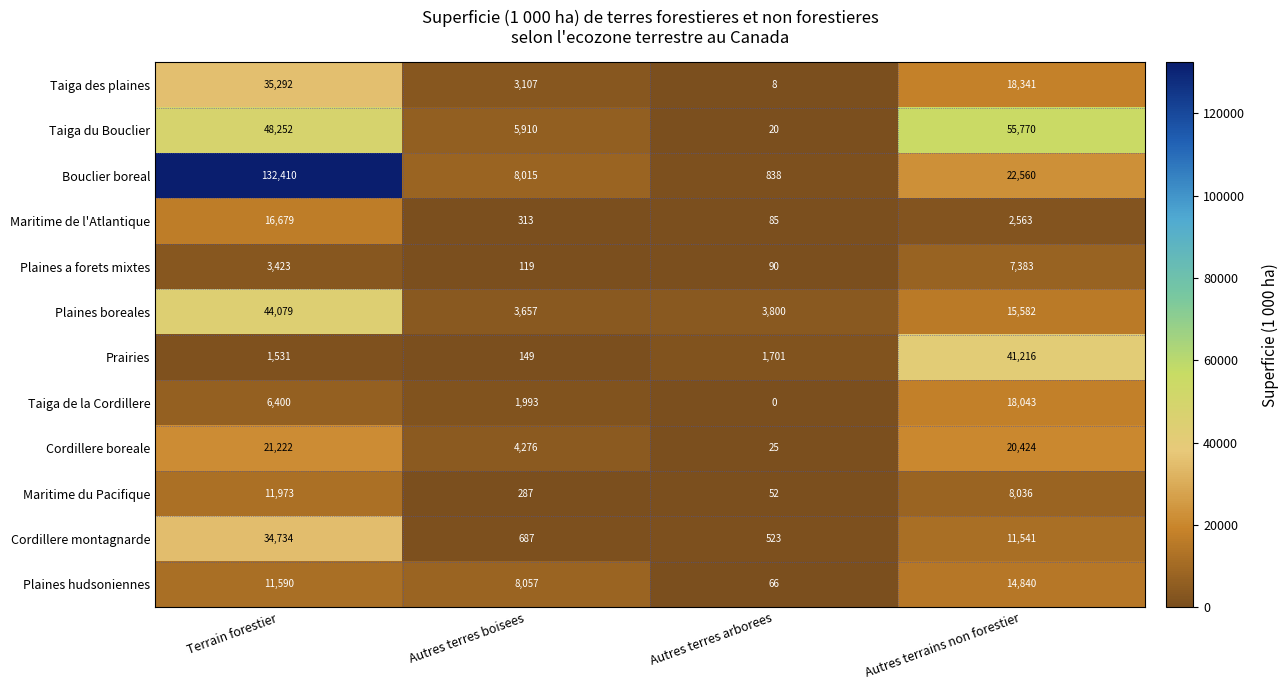

At Autres terres boisees, list the series in order from largest to smallest.

Plaines hudsoniennes, Bouclier boreal, Taiga du Bouclier, Cordillere boreale, Plaines boreales, Taiga des plaines, Taiga de la Cordillere, Cordillere montagnarde, Maritime de l'Atlantique, Maritime du Pacifique, Prairies, Plaines a forets mixtes